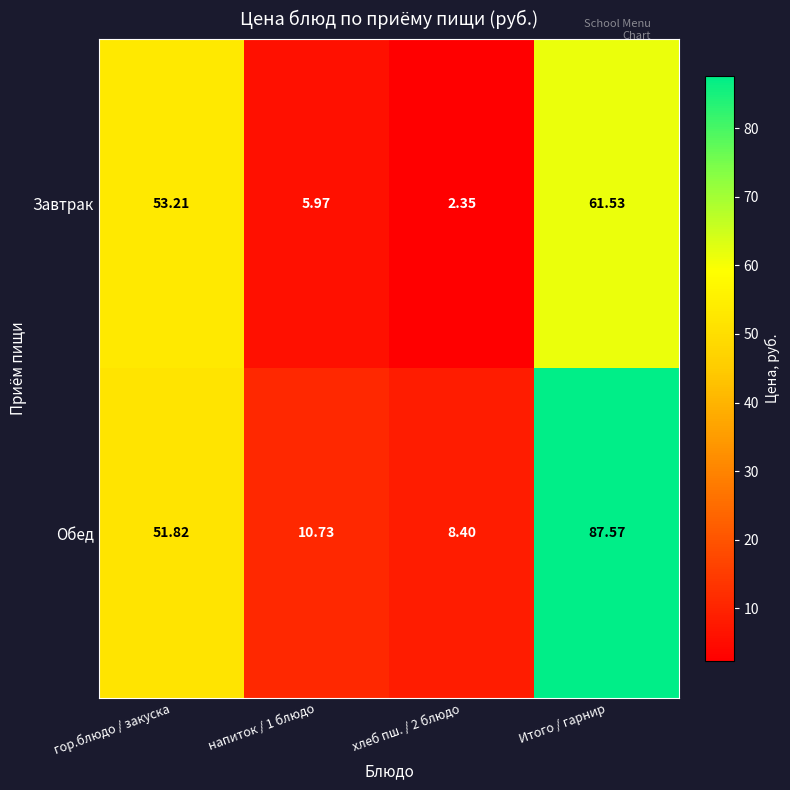

Where does the Обед series first go above 51?

гор.блюдо / закуска